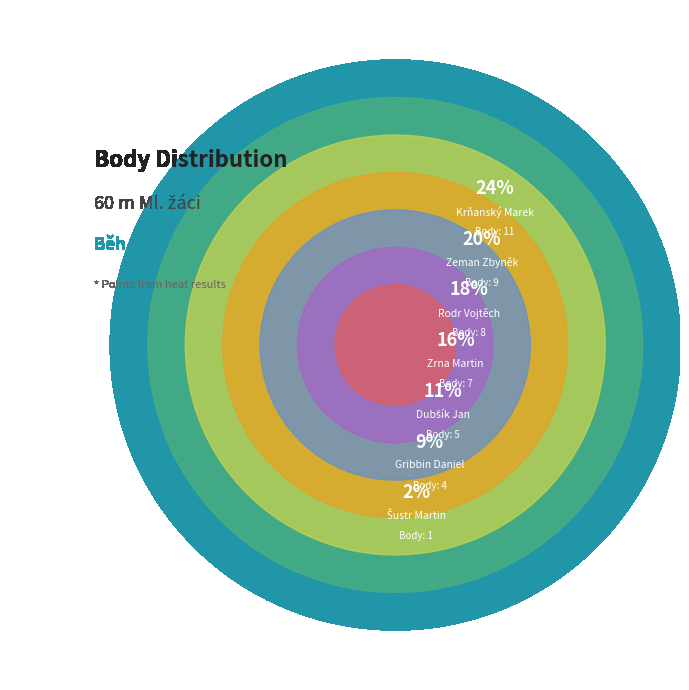

The Zrna Martin slice represents 16% of the pie. True or false?

True